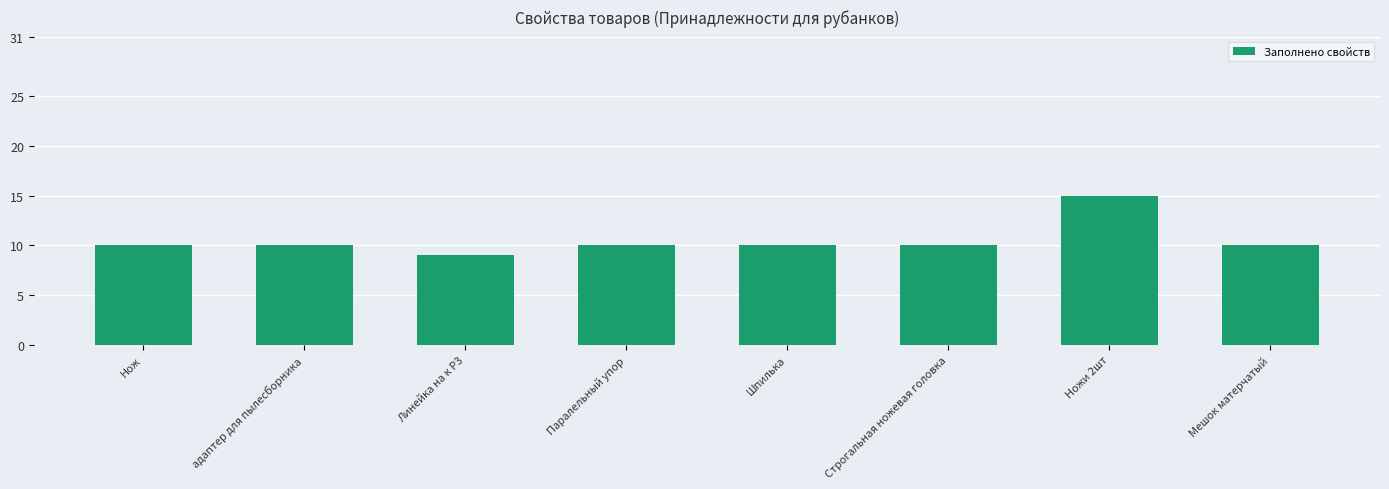

What is the difference between the values at Нож and Ножи 2шт?

5